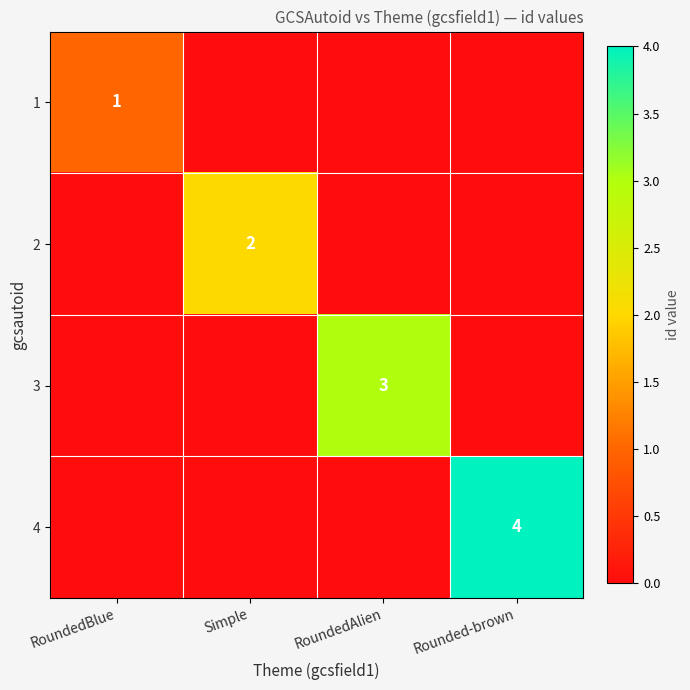

The 2 series shows 3 at Simple. True or false?

False